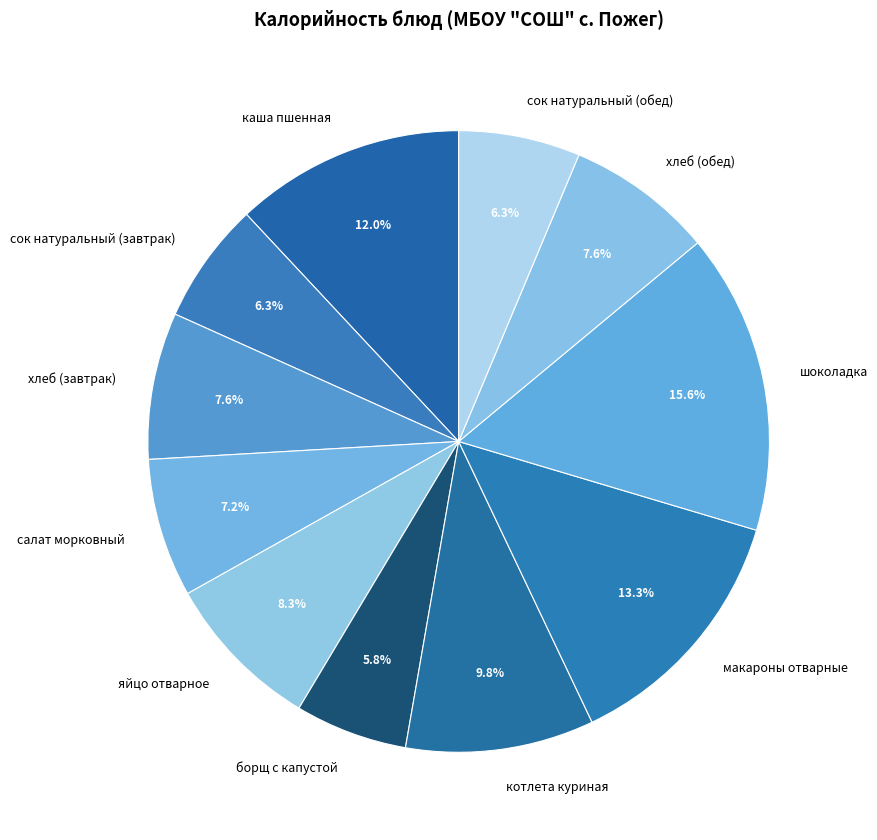

To the nearest percent, what is the combined percentage of хлеб (обед) and хлеб (завтрак)?

15%